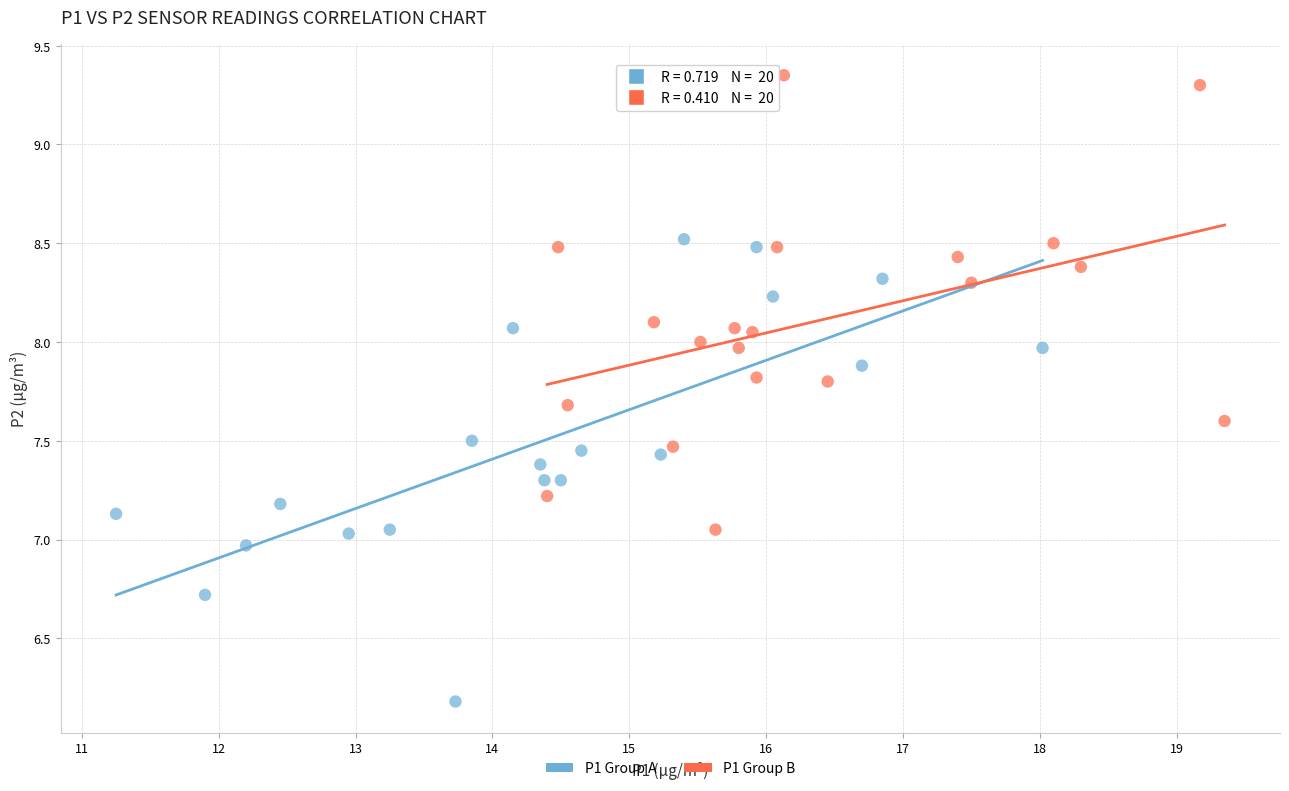

Which series contains the highest Y value?

P1 Group B